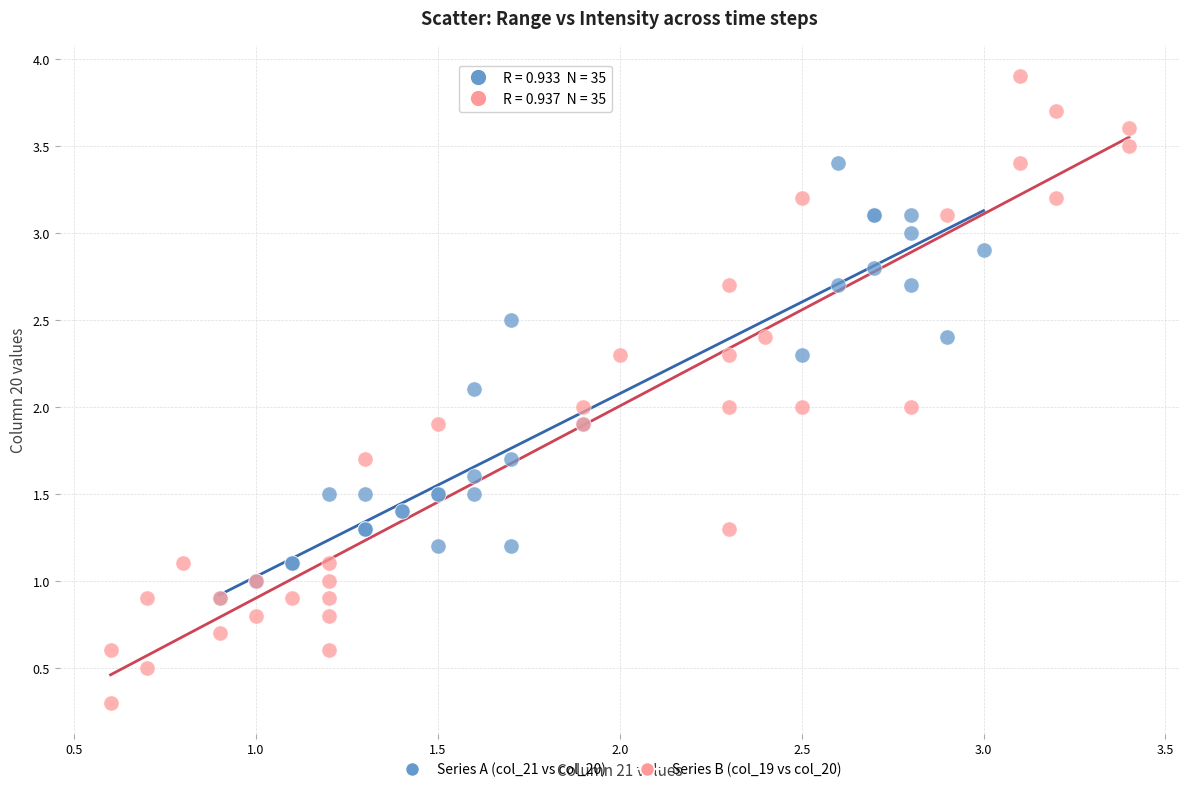

Which series contains the lowest Y value?

Series B (col_19 vs col_20)